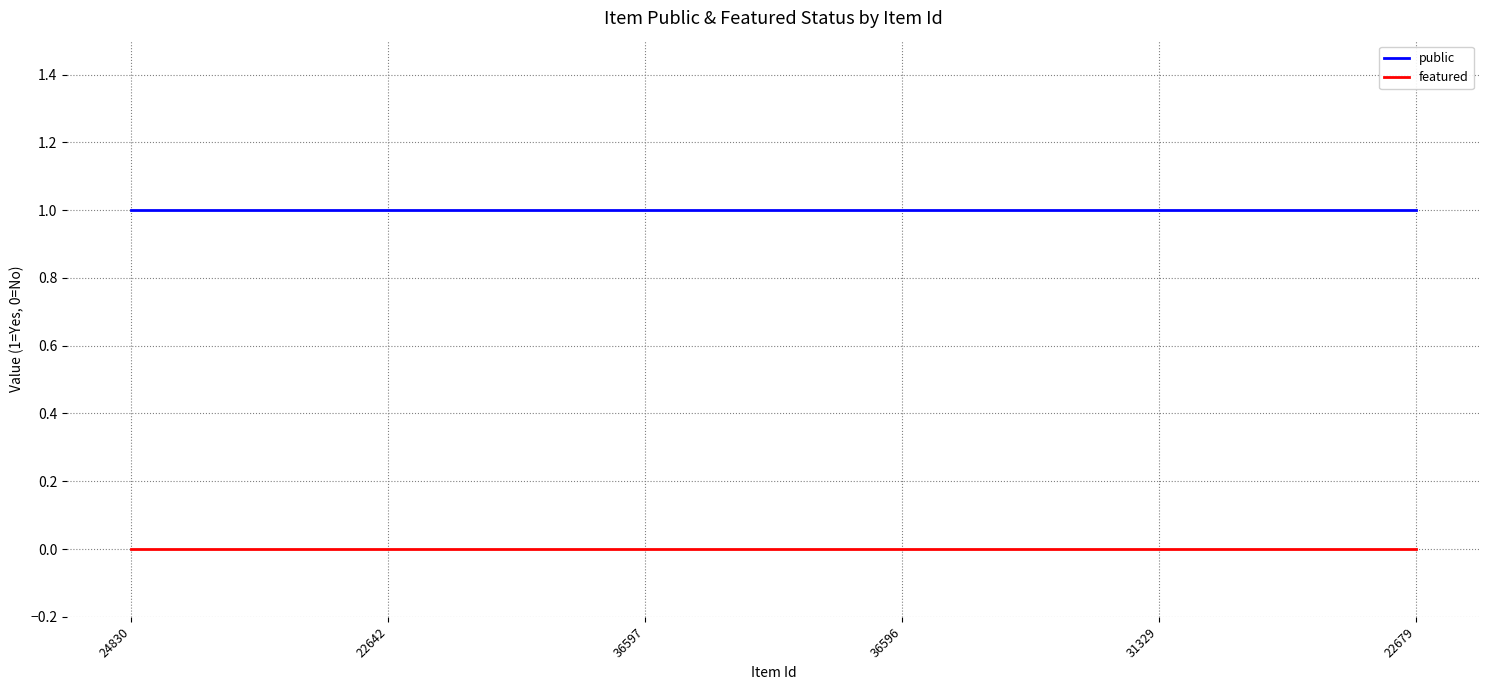

The value of featured at 24830 is 0. True or false?

True